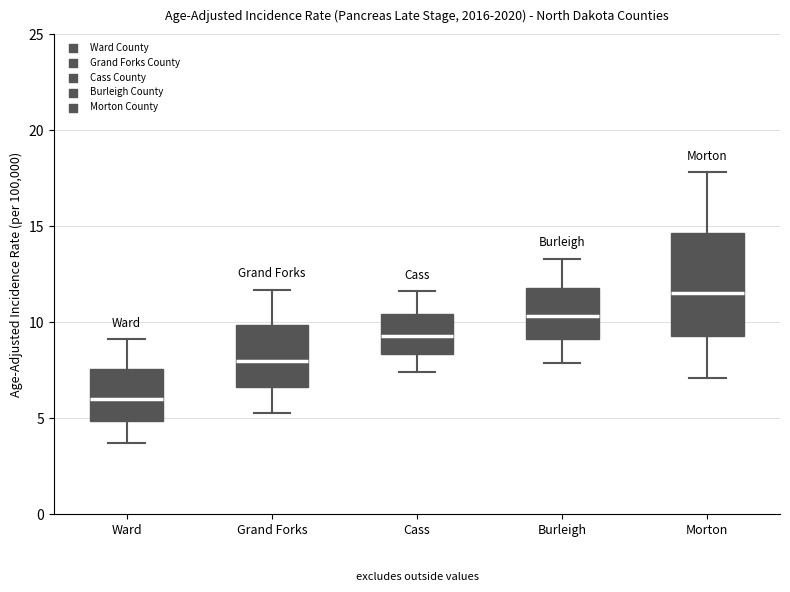

Which box has the lowest median line?

Ward